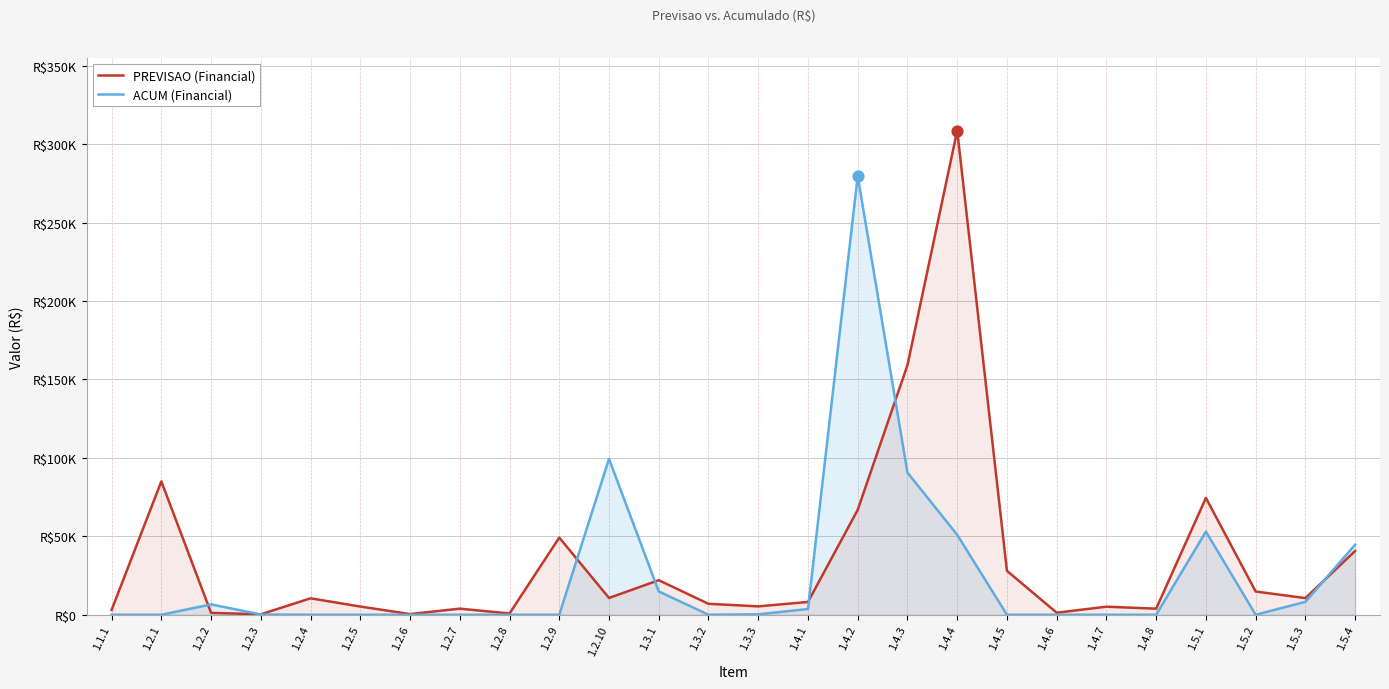

Which series reaches the maximum Y coordinate?

PREVISAO (Financial)